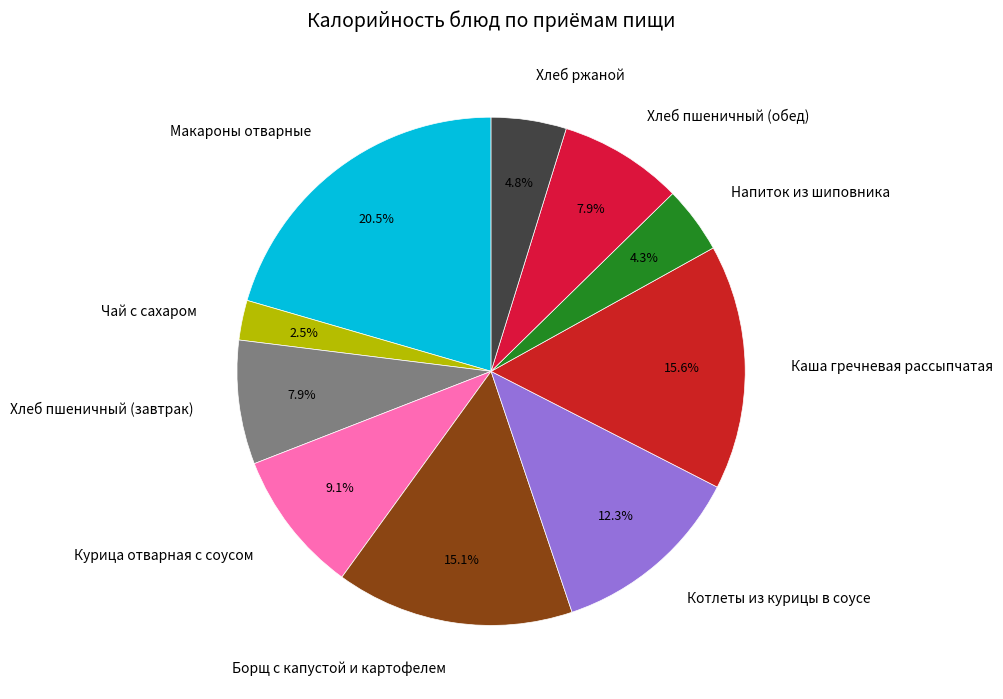

What percentage is the Хлеб ржаной slice, to the nearest percent?

5%